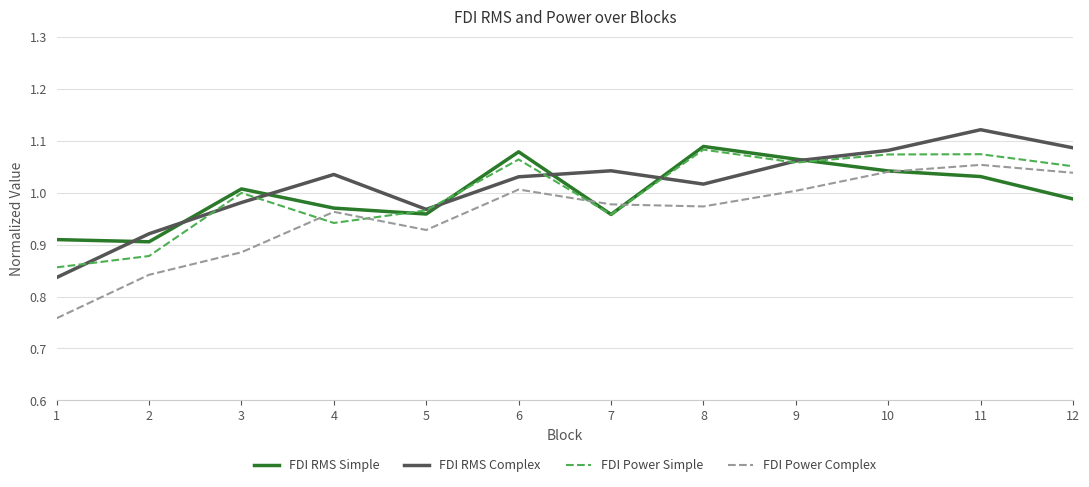

At which category does the chart reach its peak across all series?

11